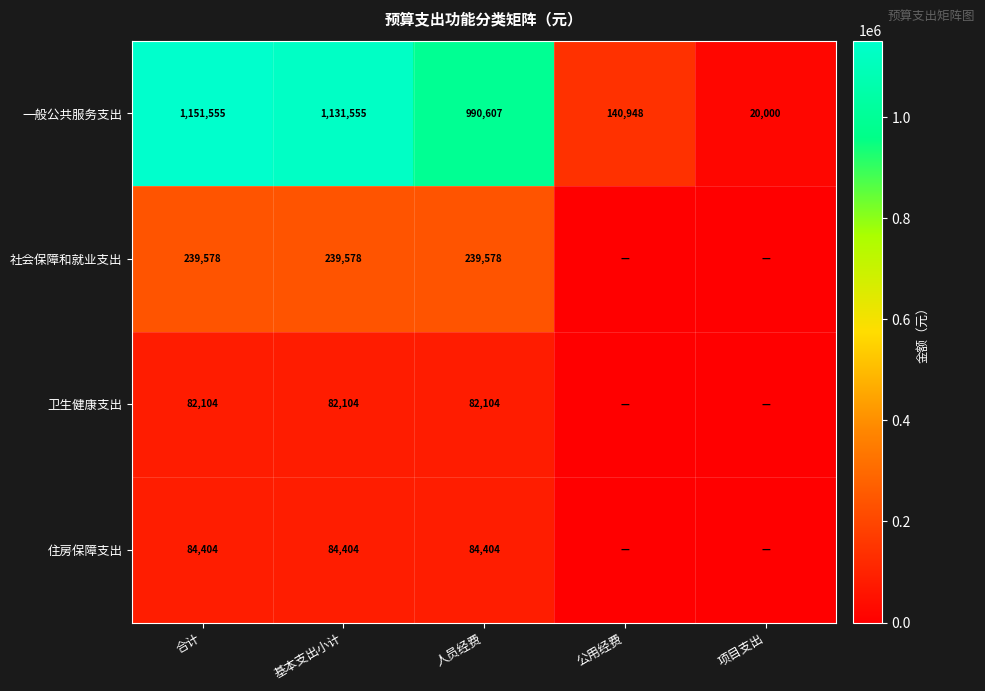

What is the average value of the 一般公共服务支出 series?

686933